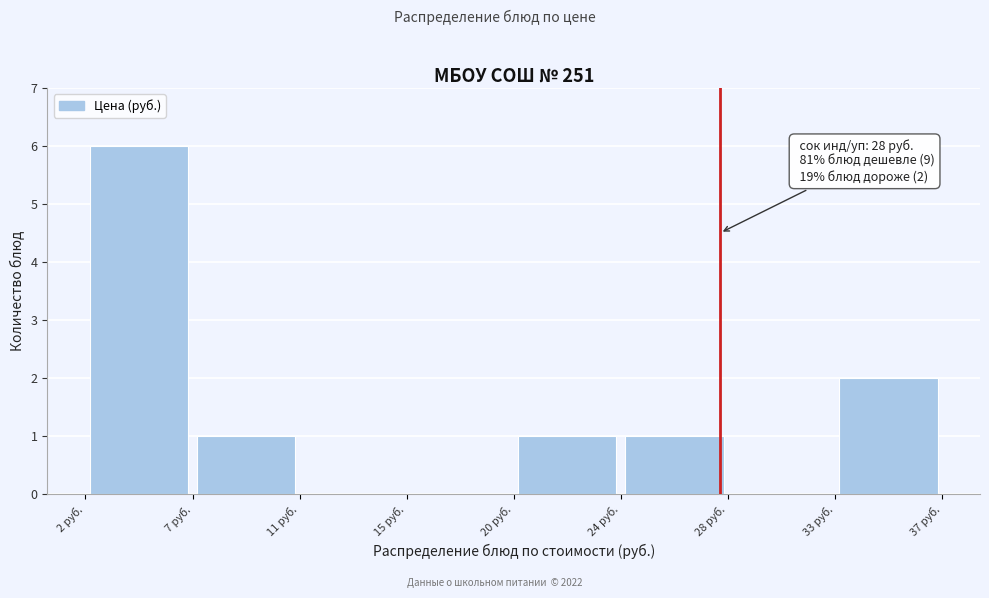

Which range on the x-axis has the tallest bar?

2.5 to 6.5